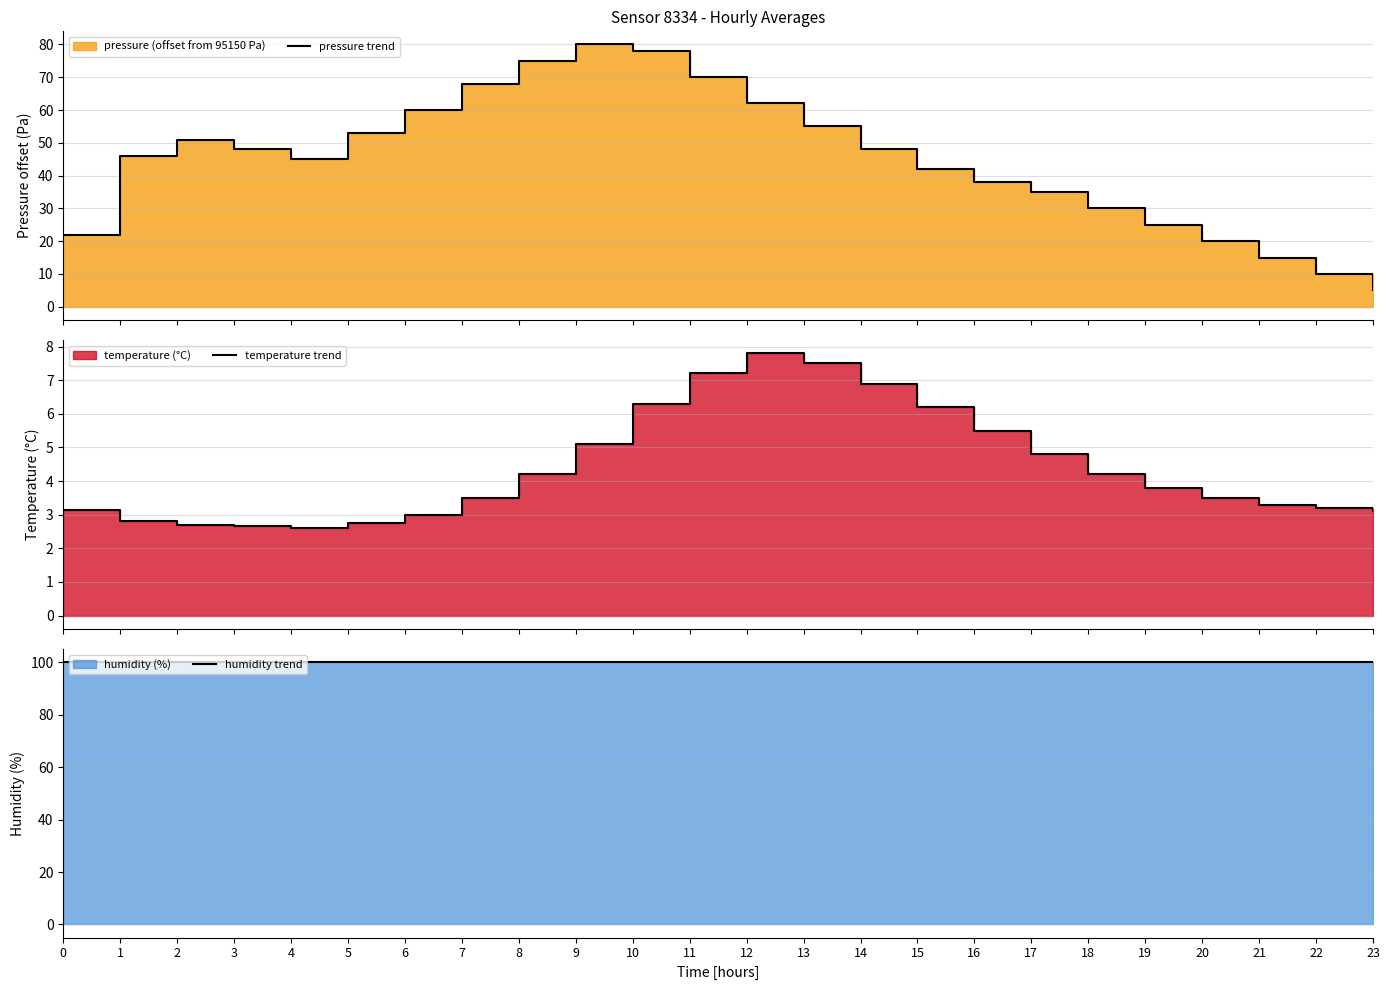

Does the chart display data point markers on the line(s)?

No